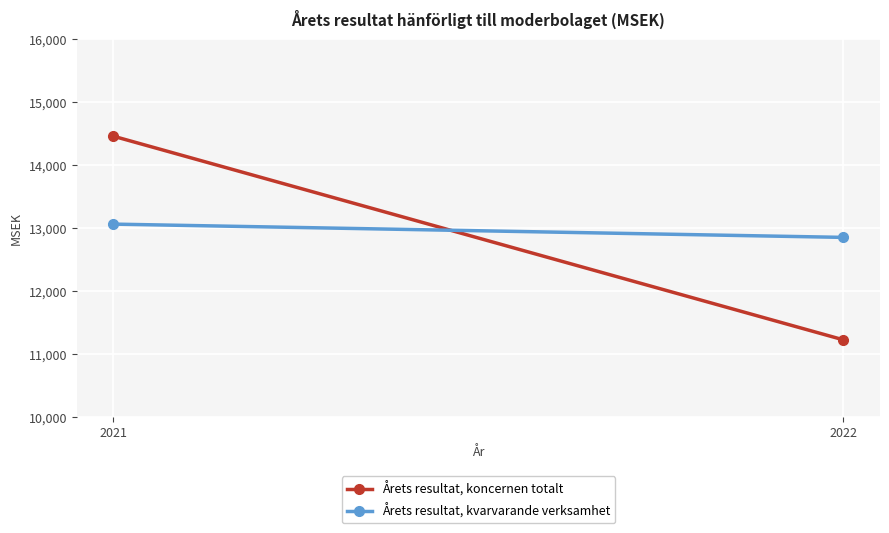

At which label does Årets resultat, koncernen totalt reach its minimum?

2022